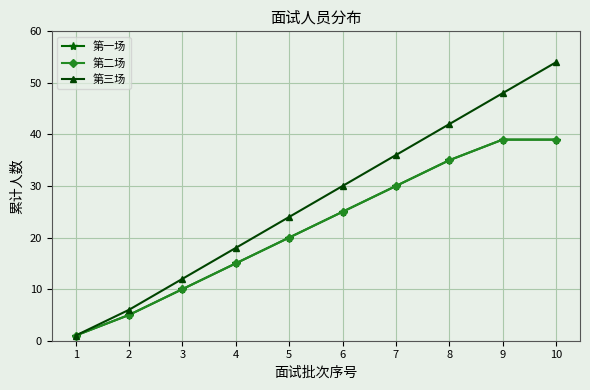

At which label does 第二场 first exceed 25?

7